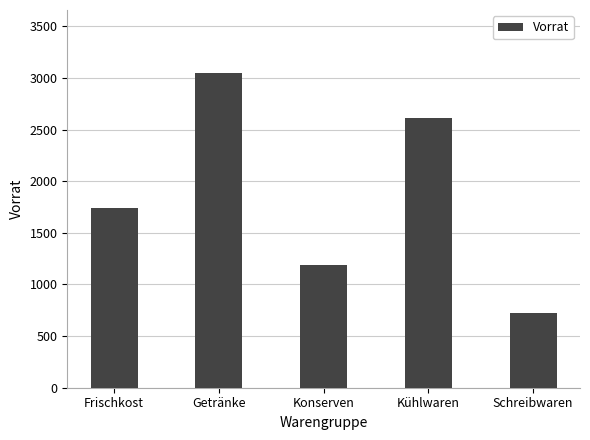

What position from the right is Schreibwaren?

1